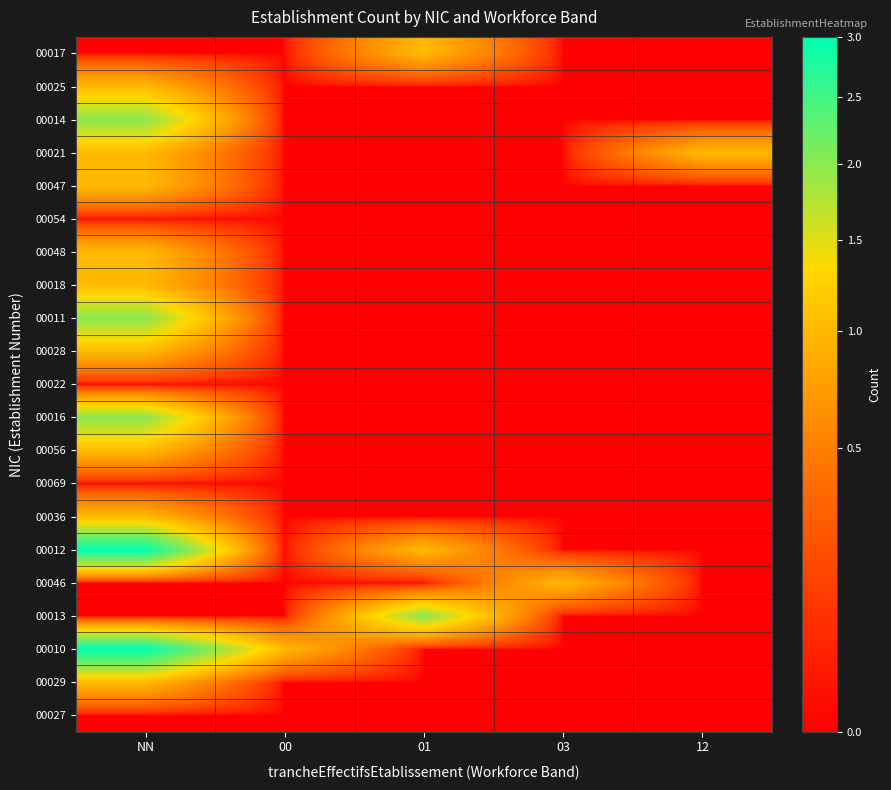

At which category is the sum across all series the highest?

NN